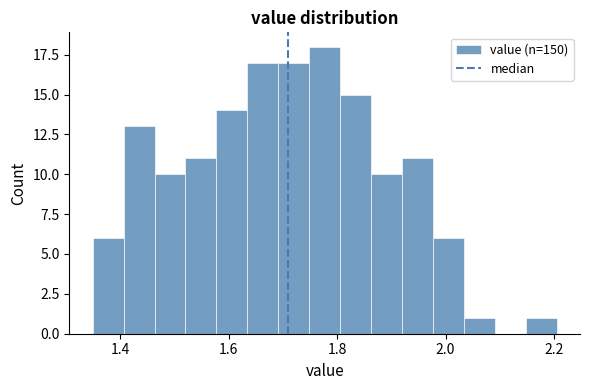

Read against the x-axis, roughly where is the centre of the tallest bar?

1.78